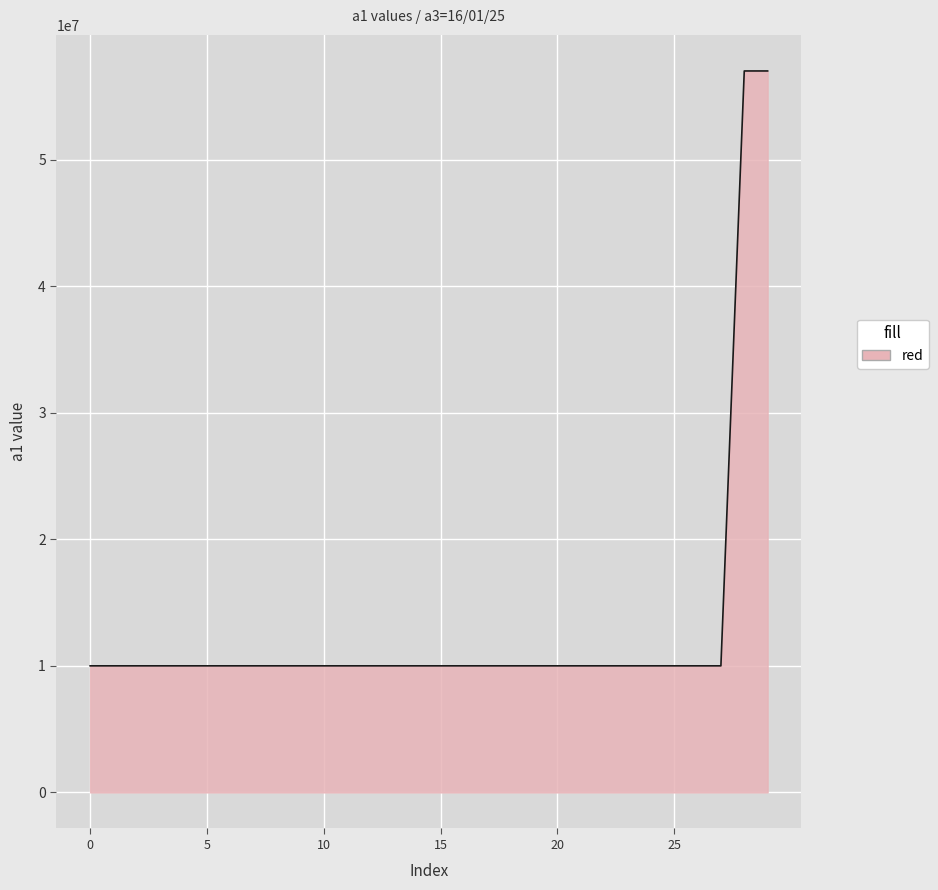

What is the sum of all values?

394009109